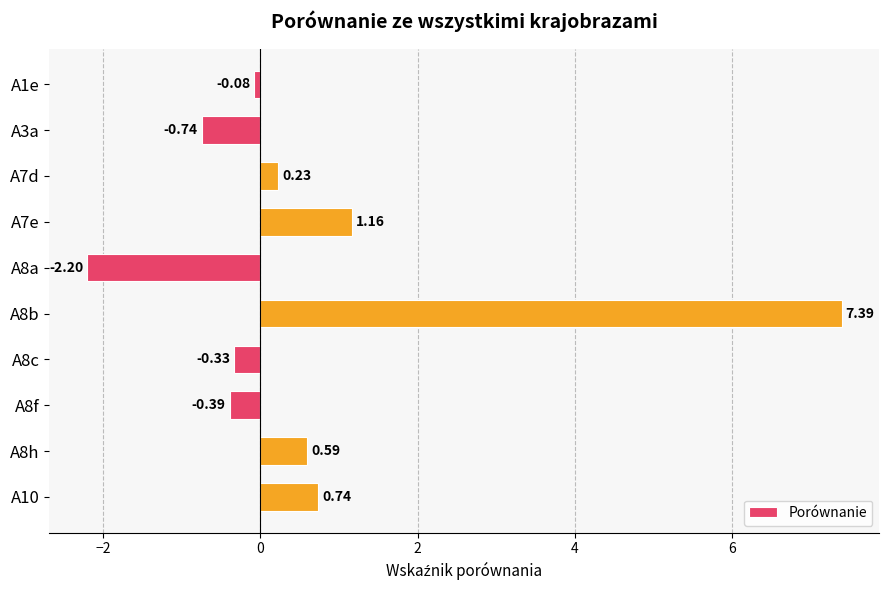

Does the chart contain any negative values?

Yes